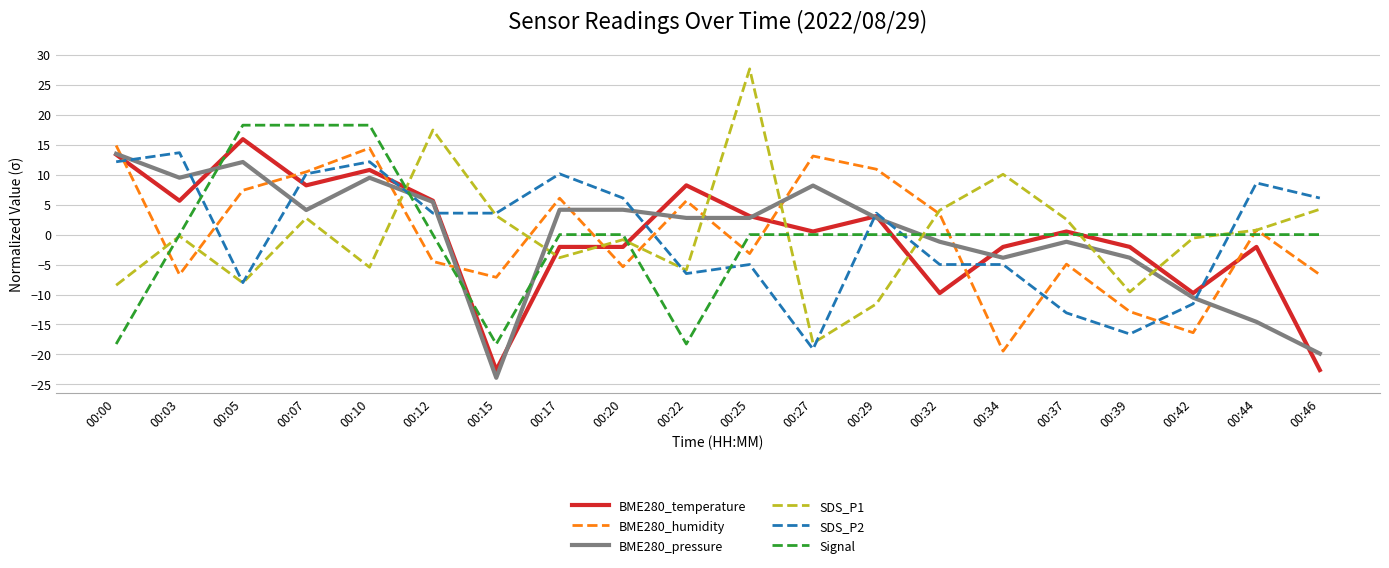

Which series has the widest spread of values?

SDS_P1